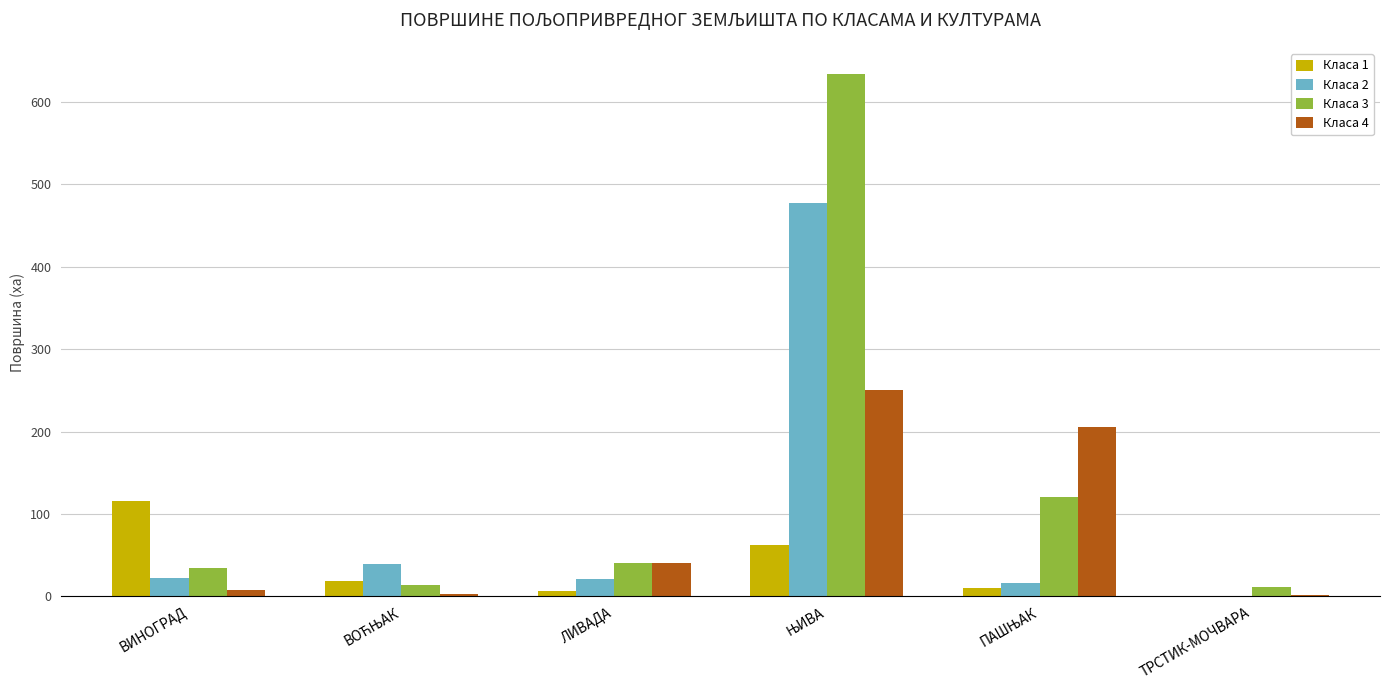

At which label does Класа 1 reach its peak?

ВИНОГРАД